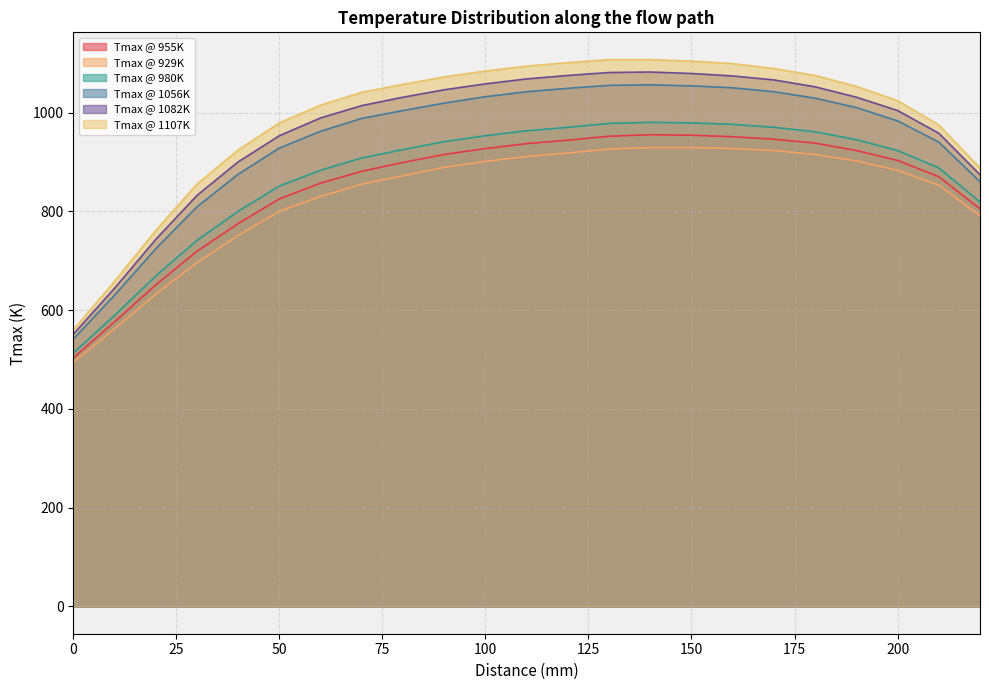

At which label is Tmax @ 1056K closest to 798?

30